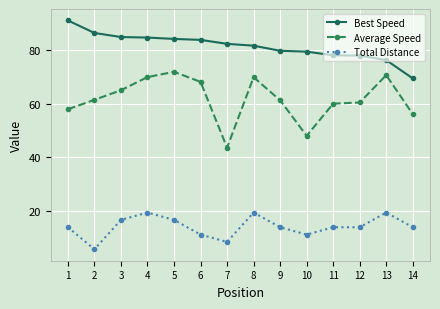

Is the value of Total Distance at 12 greater than the value of Best Speed at 12?

No